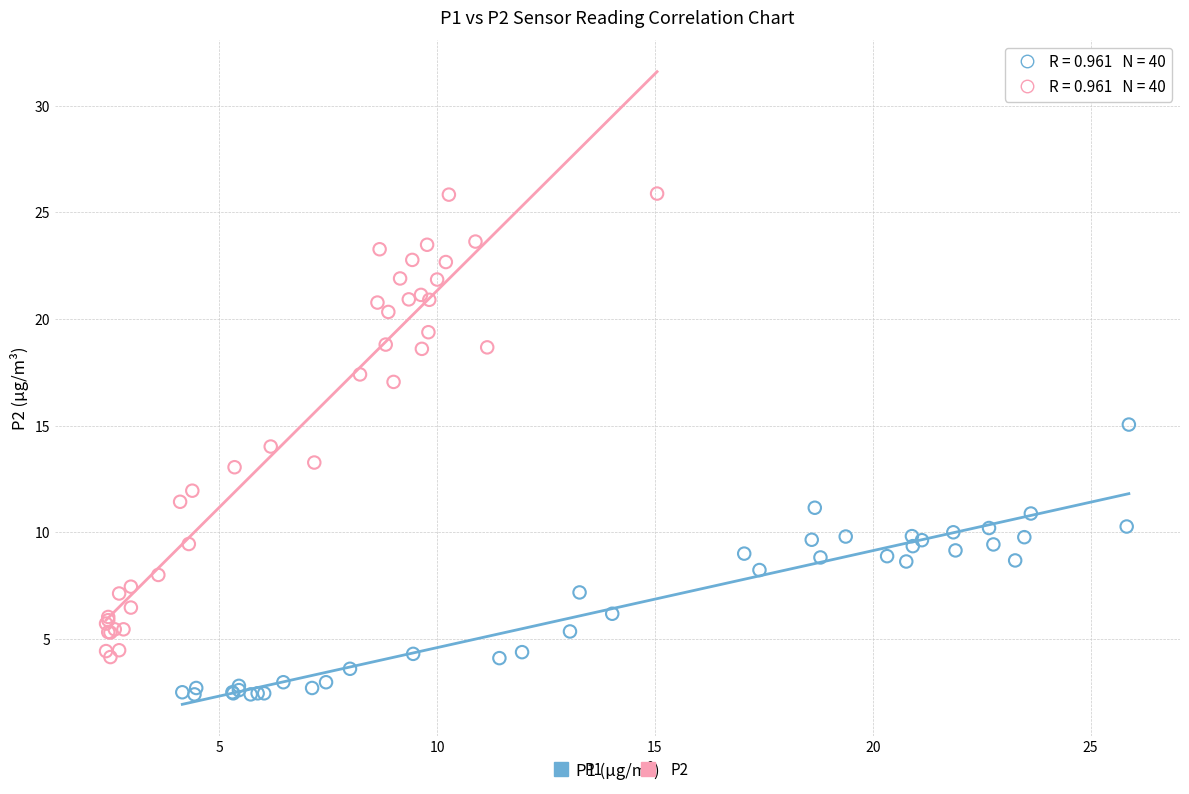

Which series has the largest Y range (max minus min)?

P2